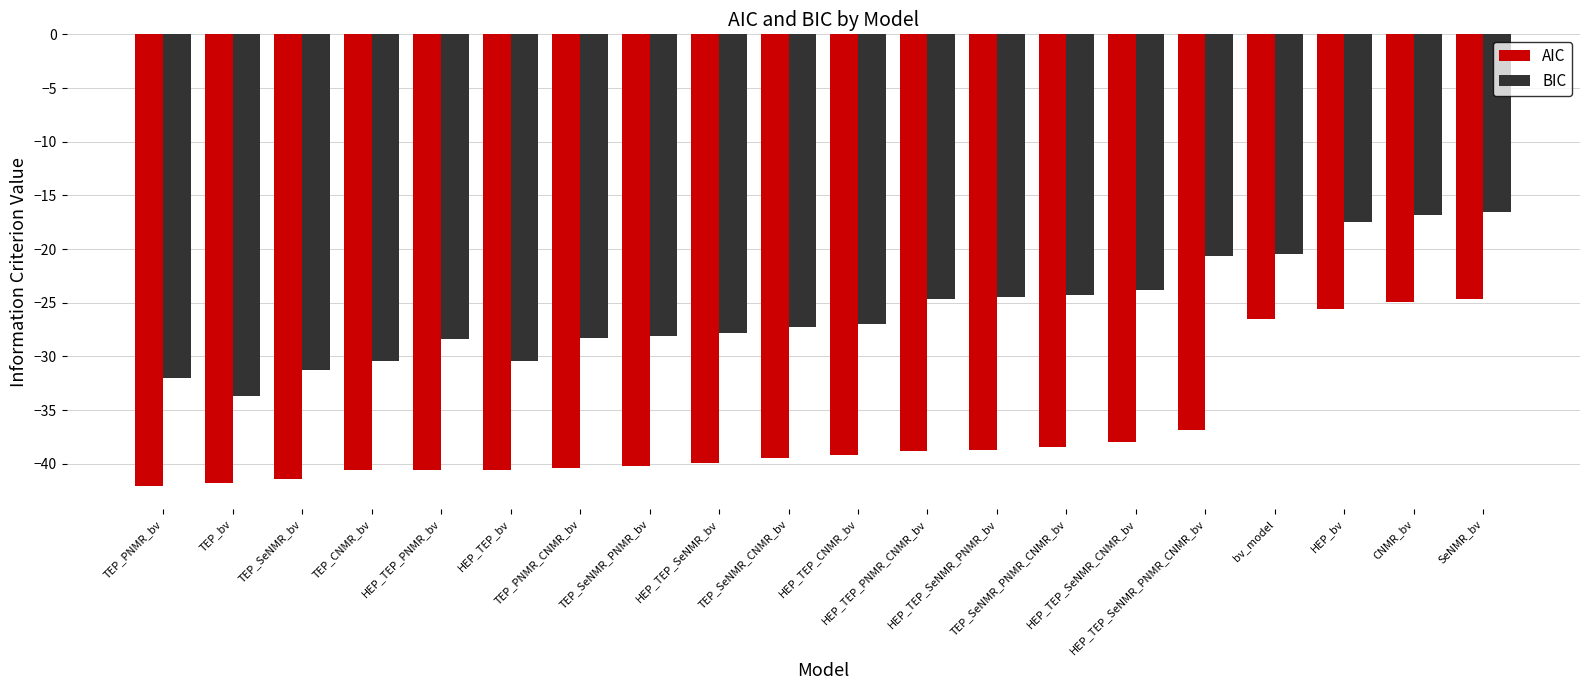

What is the difference between the maximum and minimum values in the AIC series?

17.4